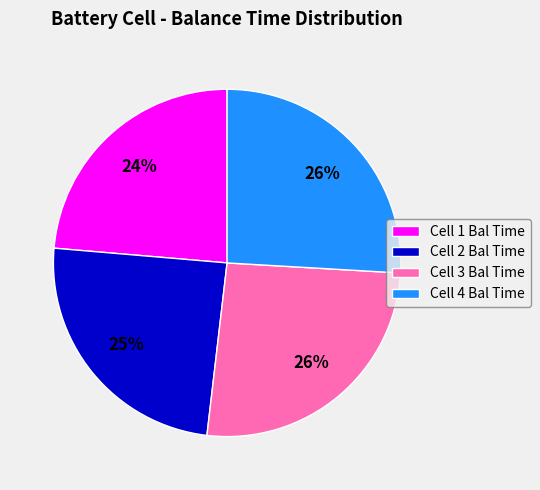

To the nearest percent, what percentage of the pie is Cell 4 Bal Time?

26%